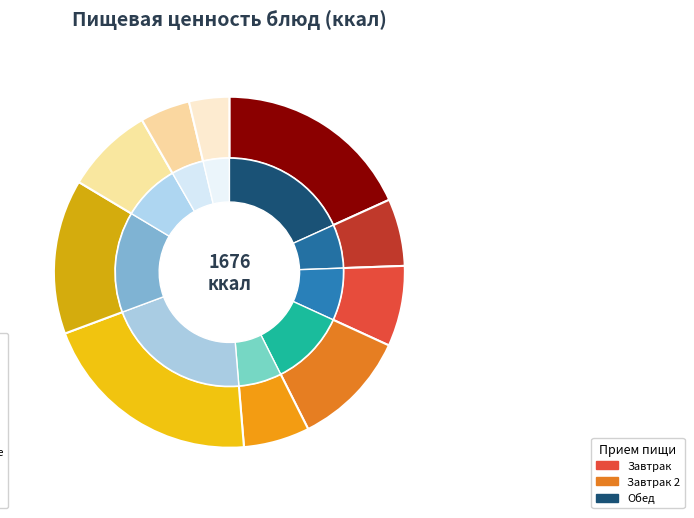

Between банан and хлеб пшеничный, which series saw the biggest shift?

Углеводы